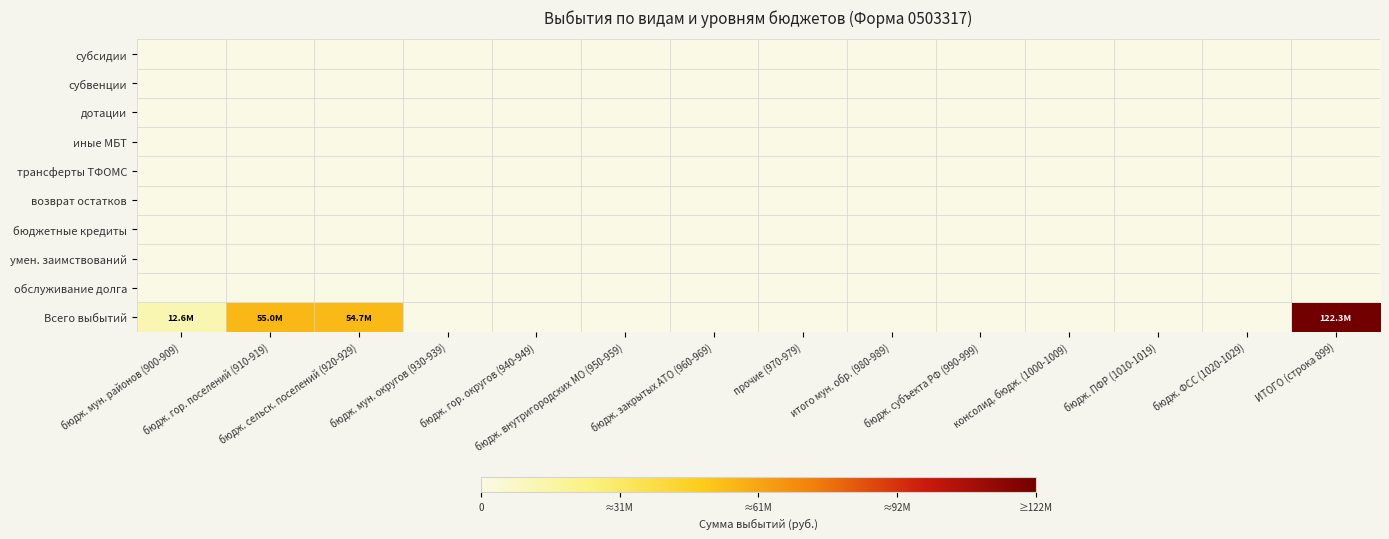

At which category does the chart reach its peak across all series?

ИТОГО (строка 899)